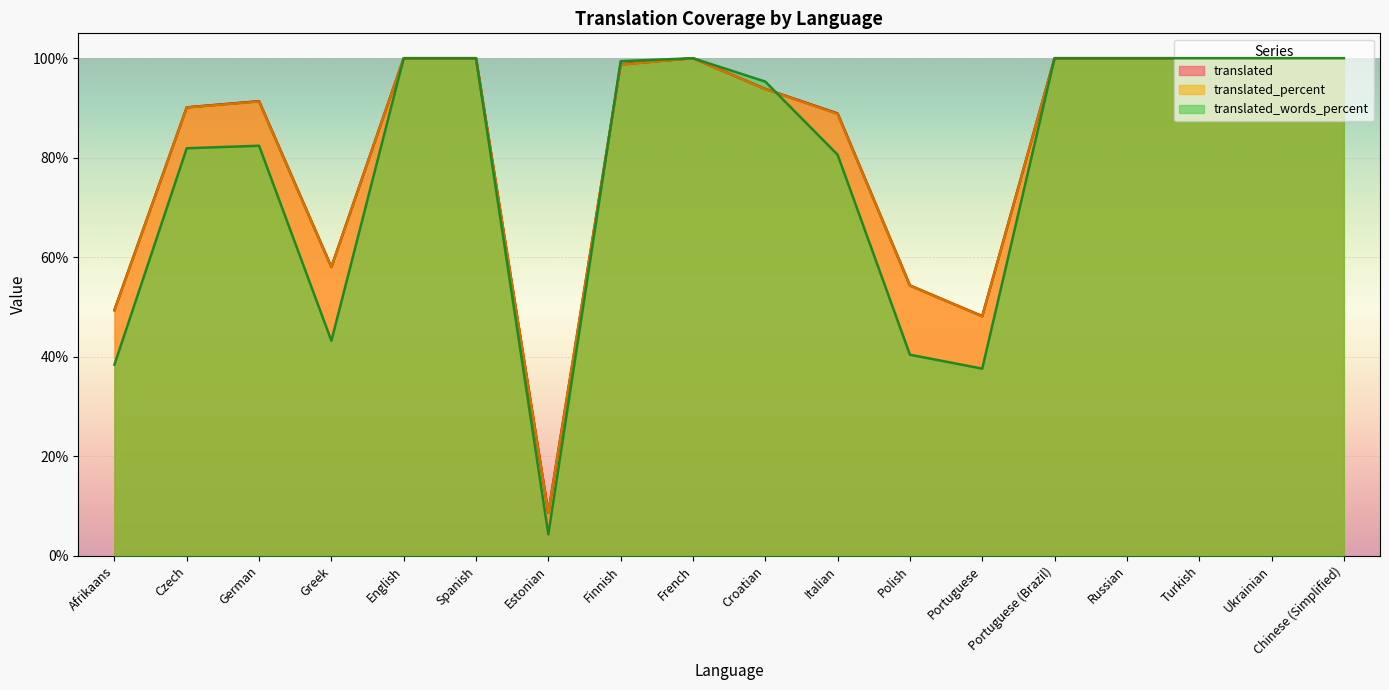

At which label does translated first exceed 98?

English